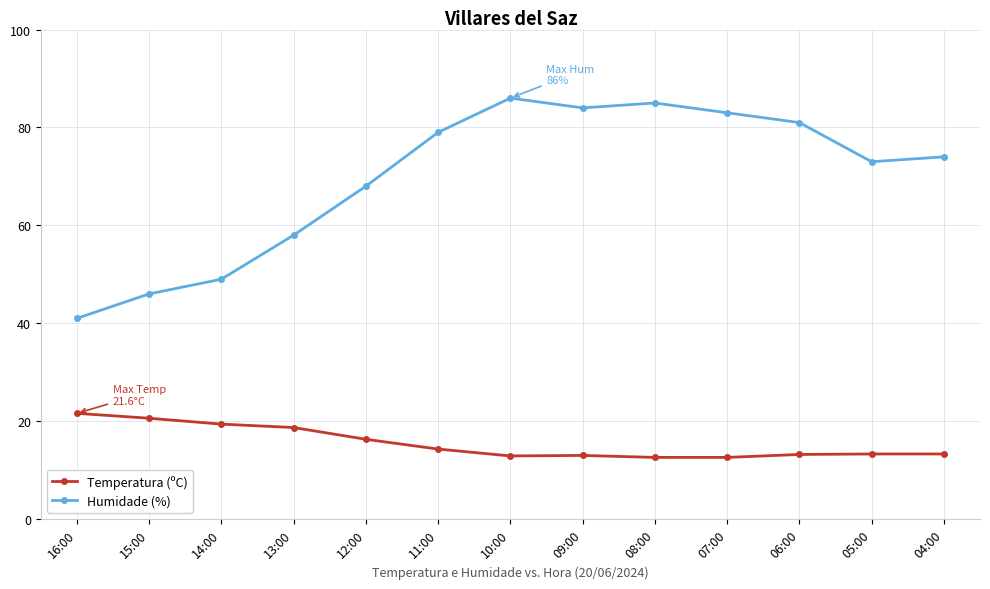

Count the number of data series in this chart.

2